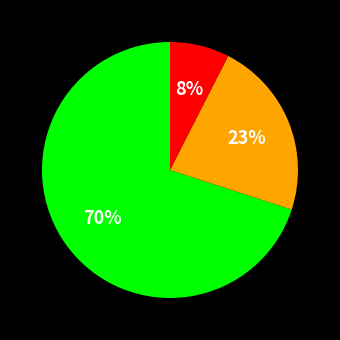

Does any single category account for the majority?

Yes